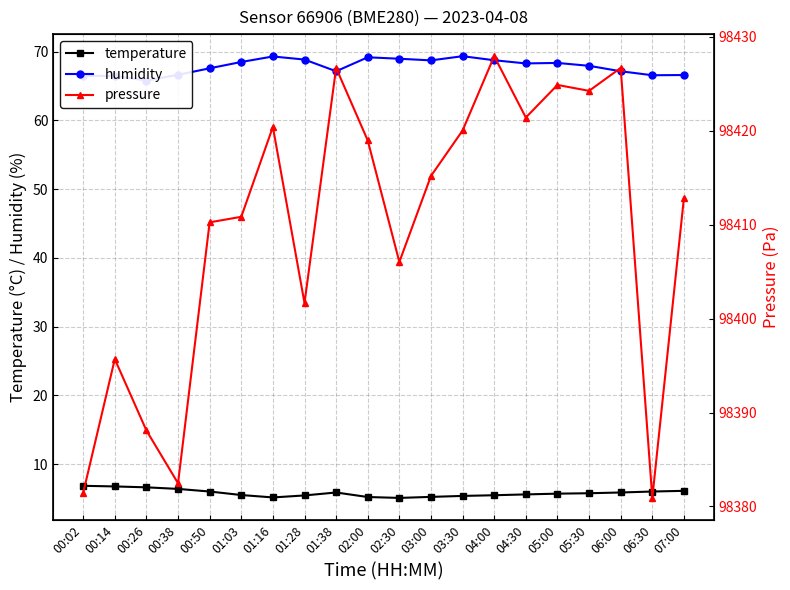

At which label is temperature closest to 5?

02:30